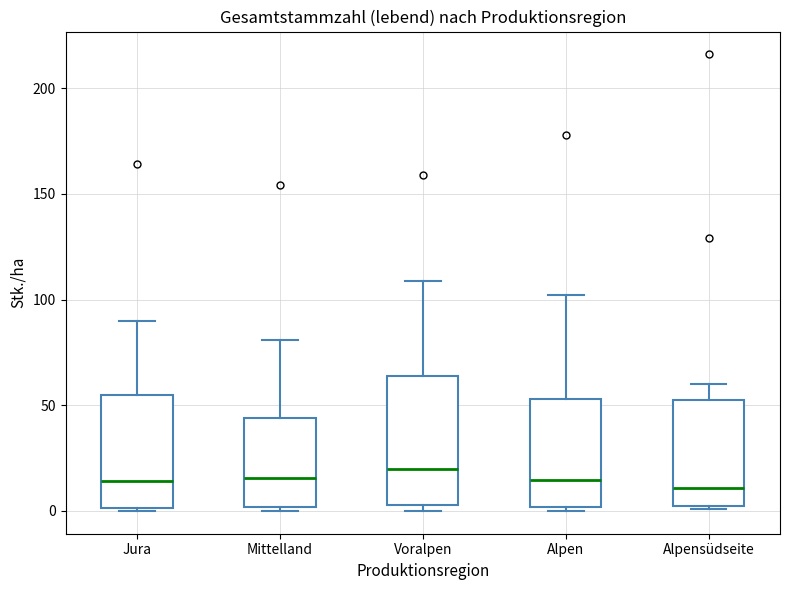

Reading left to right, transcribe this box plot: for each box, give where its median line is, the range the box spans, and where its two whiskers end, as read against the y-axis. The values are not printed on the chart, so give them approximately, as read against the axis.

Jura: median 15, box 0 to 55, whiskers 0 to 90
Mittelland: median 15, box 0 to 45, whiskers 0 (just below the box's lower edge) to 80
Voralpen: median 20, box 5 to 65, whiskers 0 to 110
Alpen: median 15, box 0 to 55, whiskers 0 (just below the box's lower edge) to 100
Alpensüdseite: median 10, box 0 to 50, whiskers 0 to 60